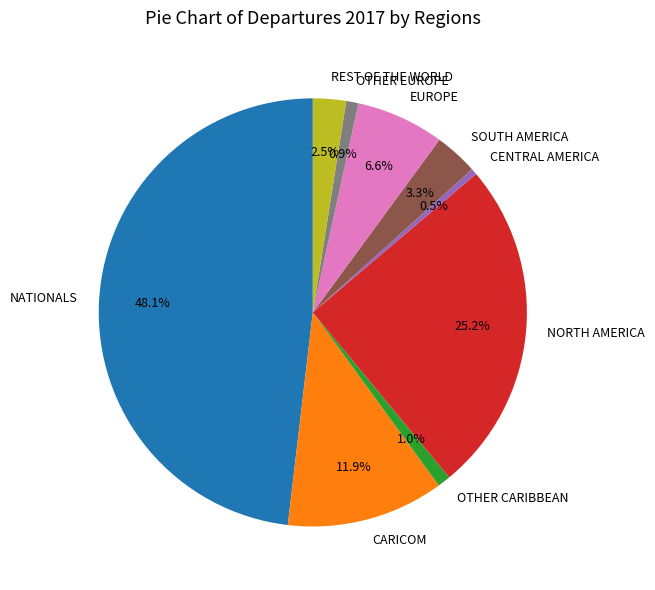

Approximately how many times larger is the value at OTHER EUROPE compared to REST OF THE WORLD?

0.4